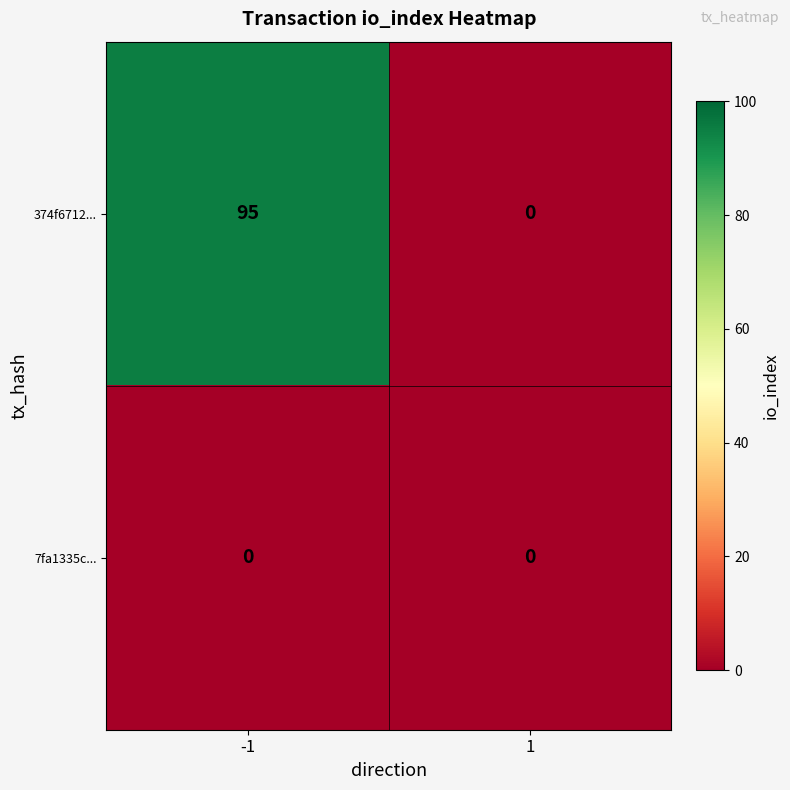

Which series has the largest total across all categories?

374f6712...